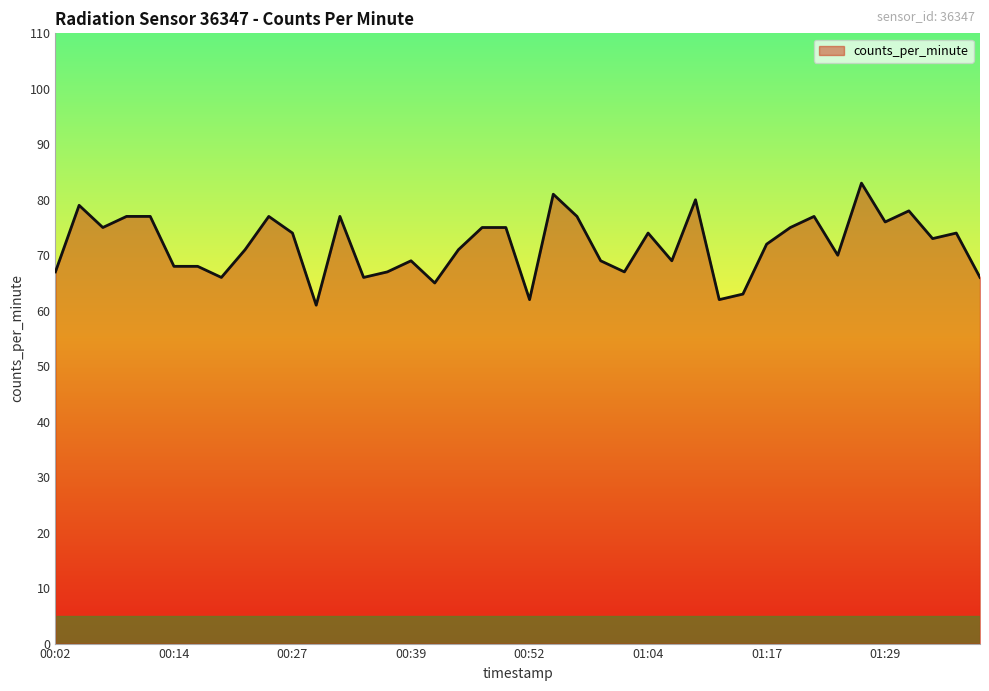

Reading left to right, extract all data points from this chart.

67	79	75	77	77	68	68	66	71	77	74	61	77	66	67	69	65	71	75	75	62	81	77	69	67	74	69	80	62	63	72	75	77	70	83	76	78	73	74	66